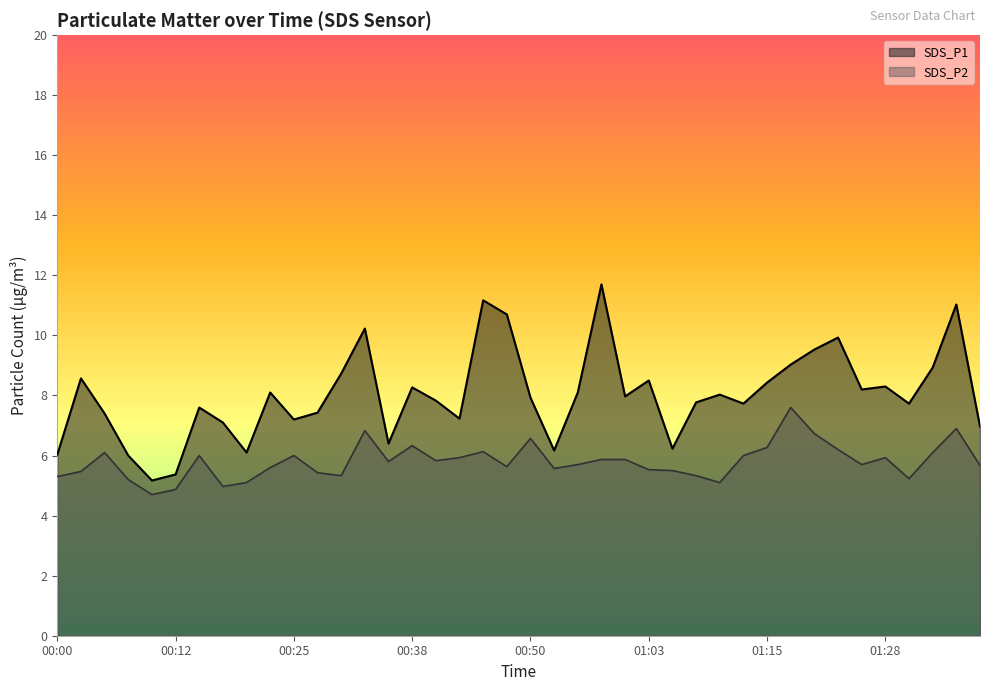

What are all the series names shown in the legend?

SDS_P1, SDS_P2